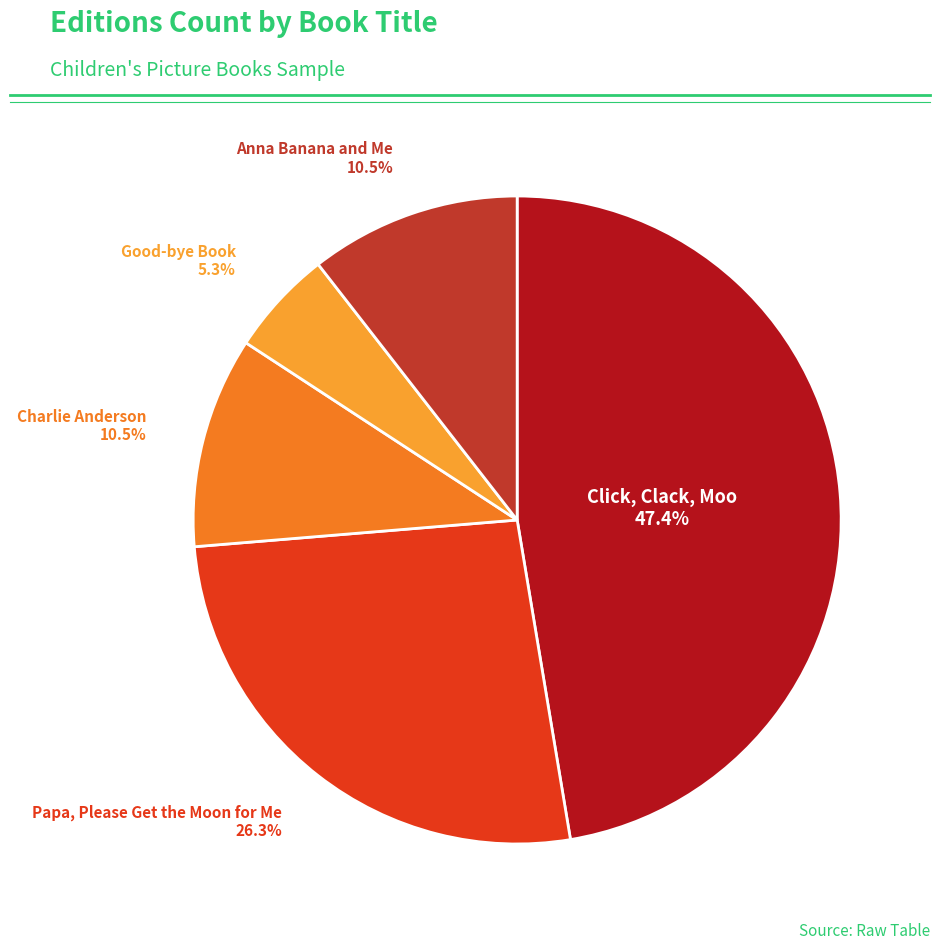

Count the number of slices in the pie.

5